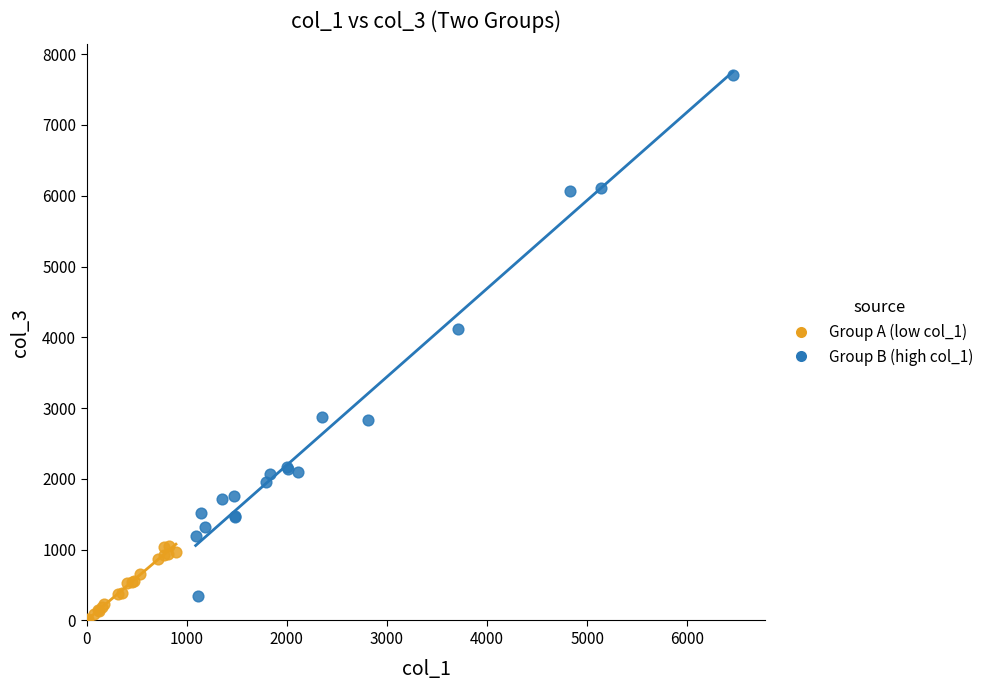

Which series contains the lowest Y value?

Group A (low col_1)